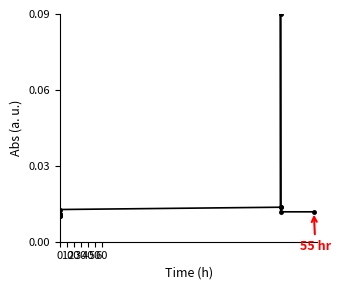

What is the sum of all values?

0.2